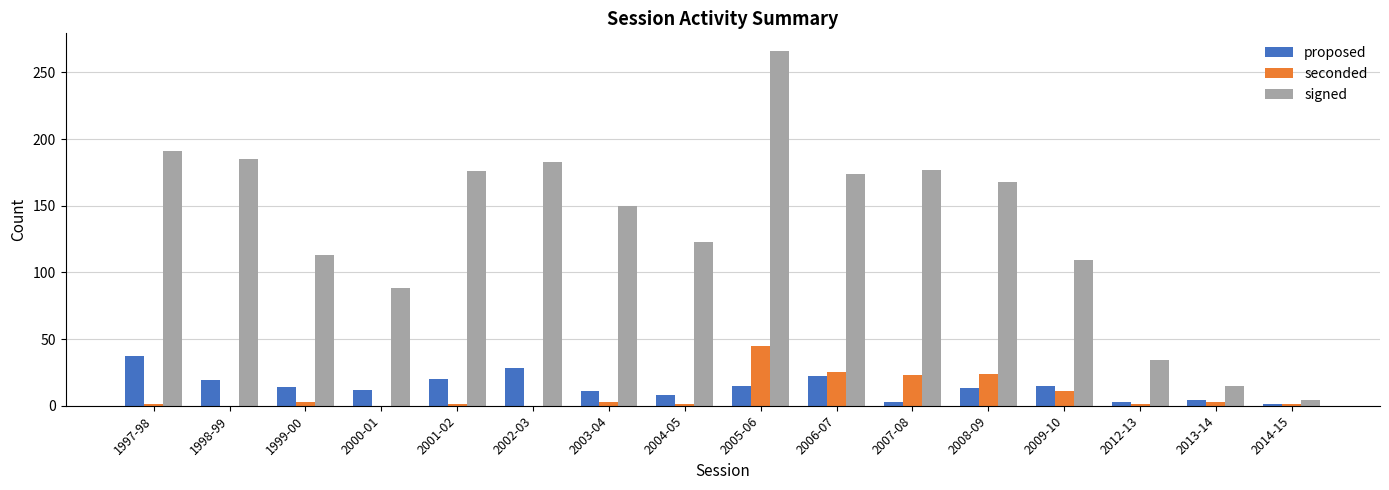

Which label corresponds to the largest value in the chart?

2005-06